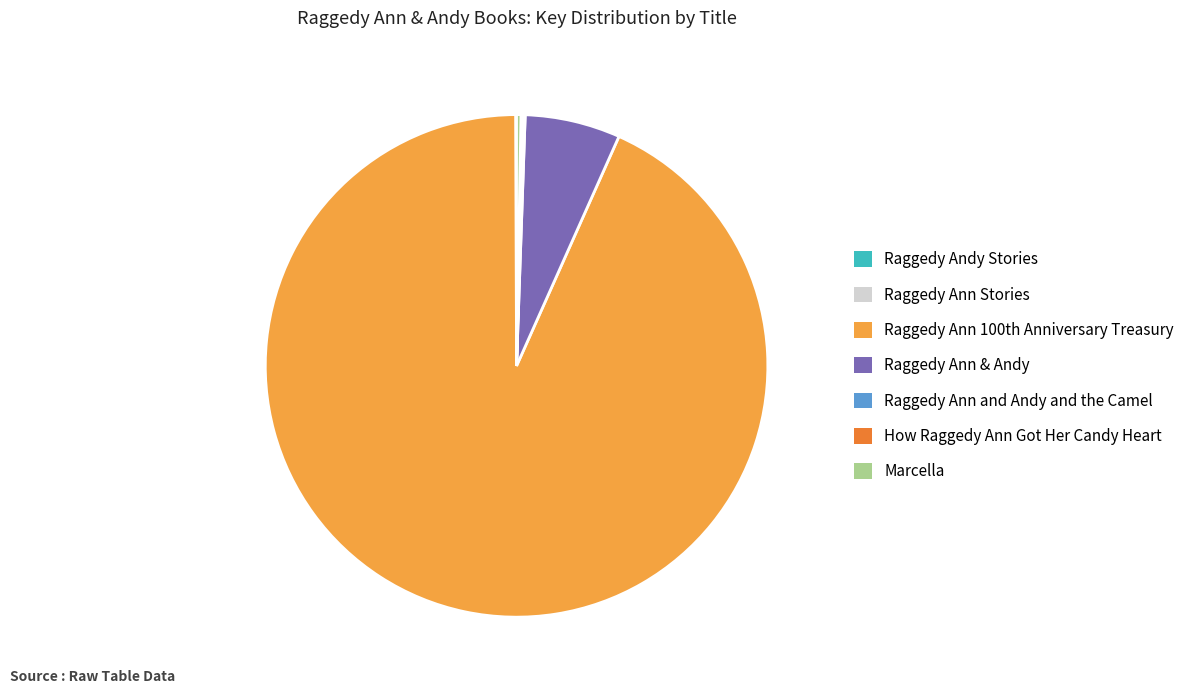

Which category accounts for the majority?

Raggedy Ann 100th Anniversary Treasury